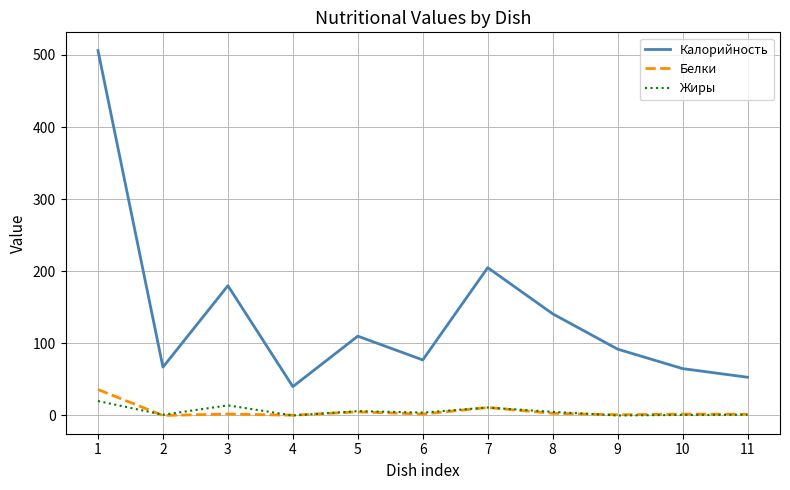

What is the greatest value displayed?

506.0